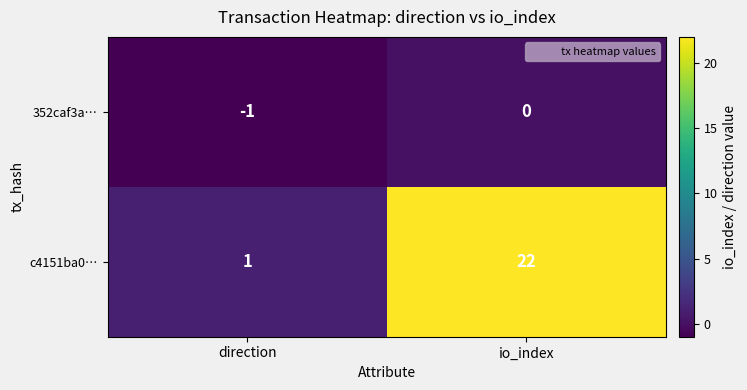

Rank the series by their average value, from highest to lowest.

c4151ba0…, 352caf3a…